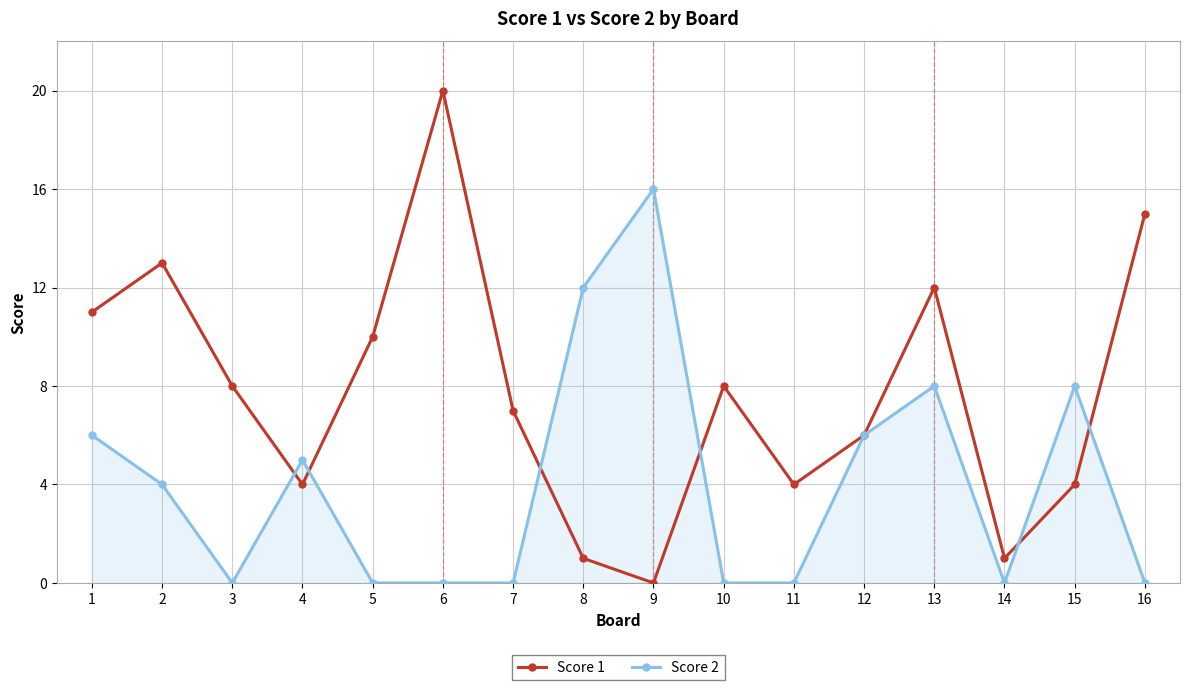

Where does the Score 1 series first go above 8?

1